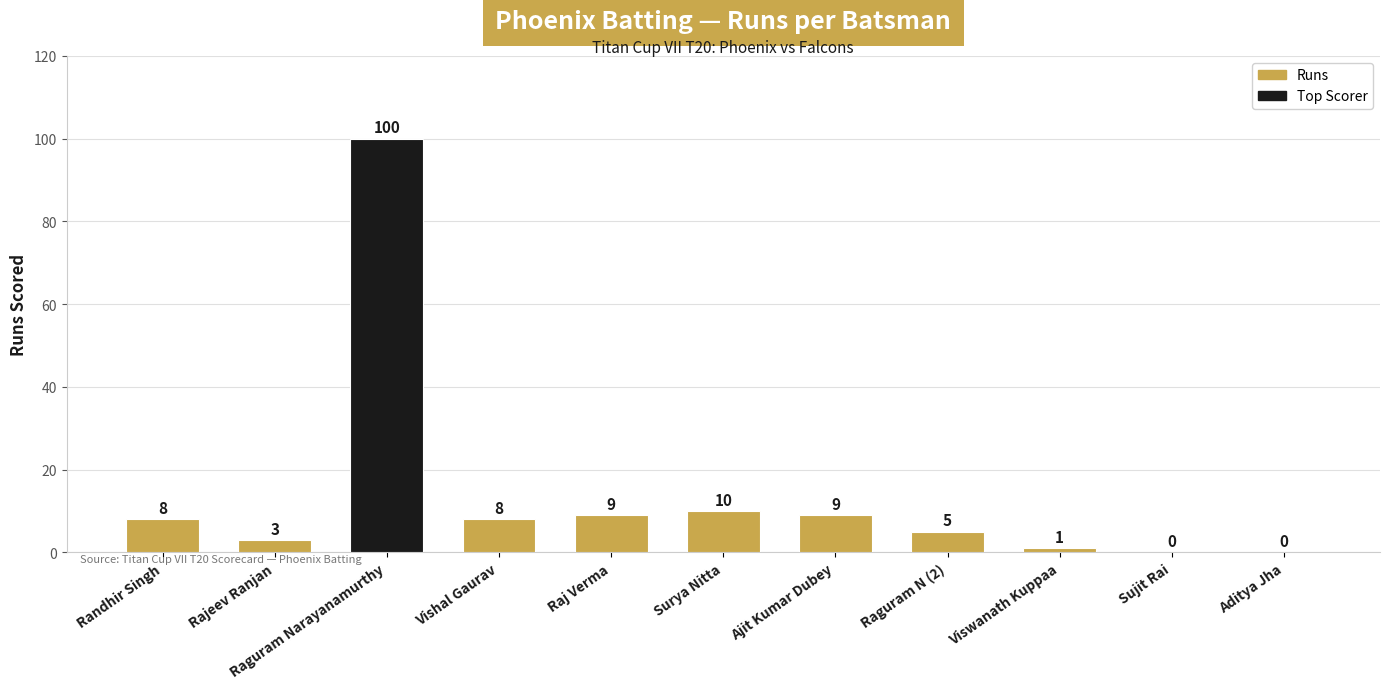

Reading left to right, list all the values displayed in this chart.

8	3	100	8	9	10	9	5	1	0	0